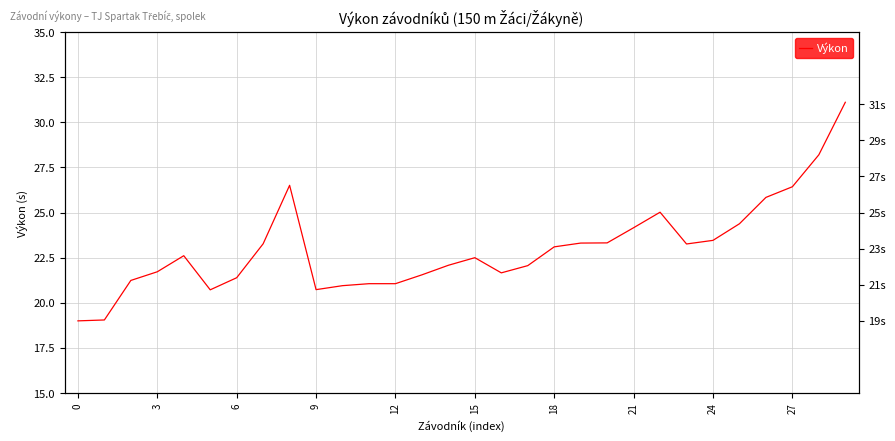

Reading right to left, extract all data points from this chart.

31.1	28.2	26.4	25.8	24.4	23.5	23.3	25.0	24.2	23.3	23.3	23.1	22.1	21.7	22.5	22.1	21.6	21.1	21.1	20.9	20.7	26.5	23.3	21.4	20.7	22.6	21.7	21.2	19.1	19.0